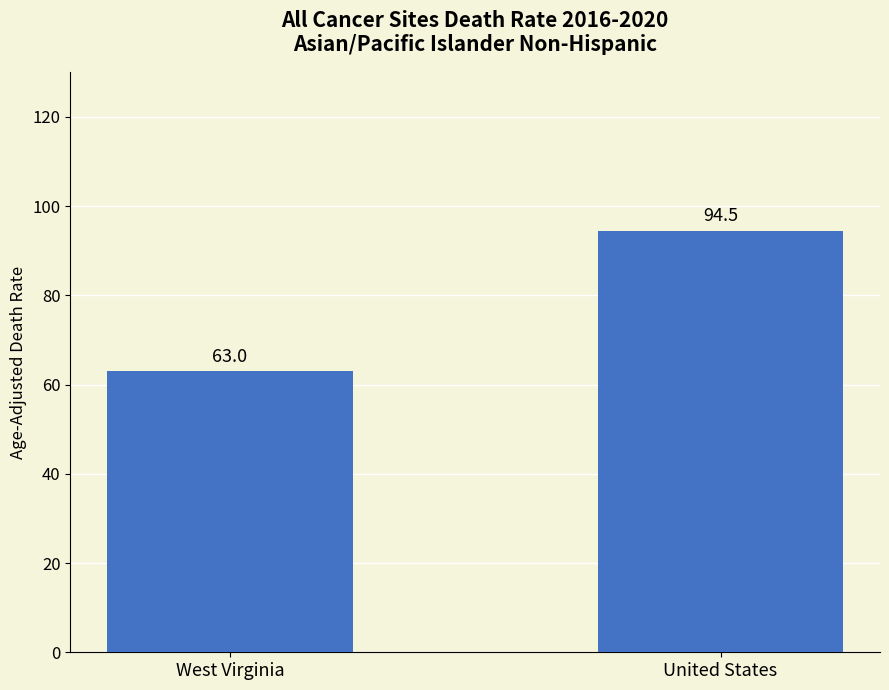

What is the change in value from West Virginia to United States?

+31.5